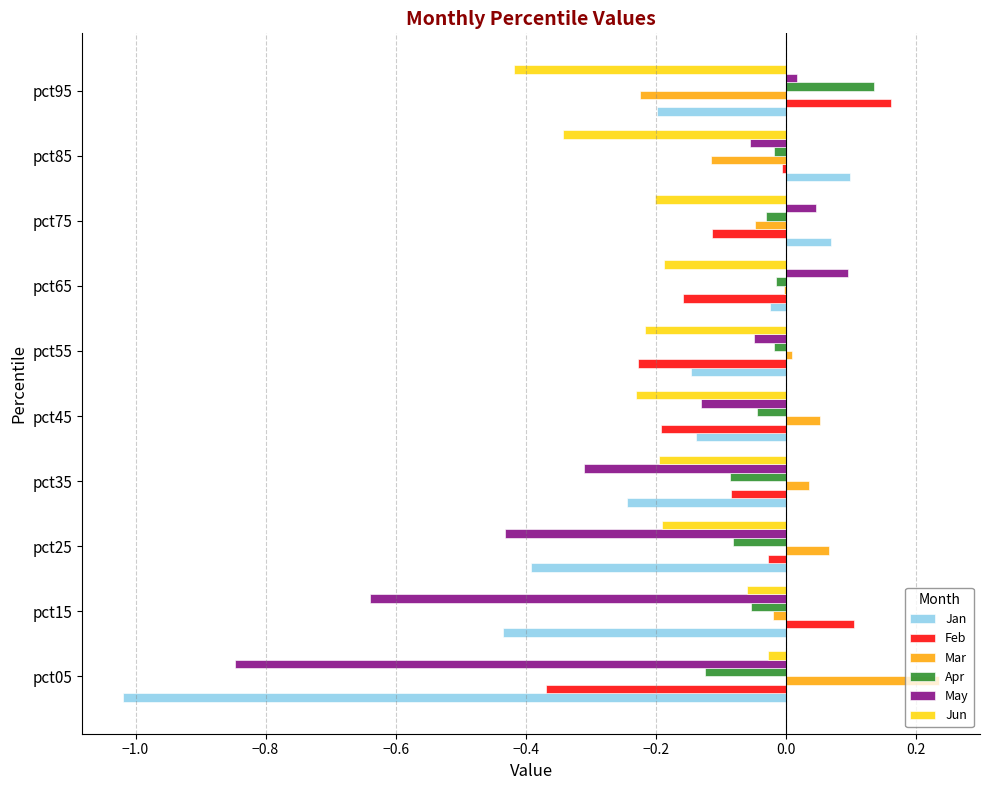

Which category has the highest value across all series?

pct05